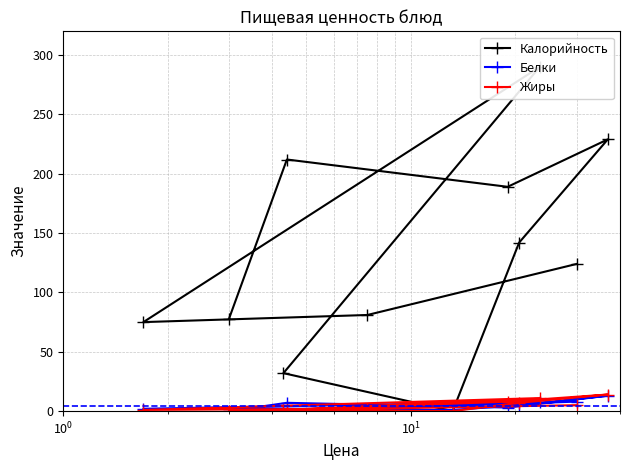

Which series ends up on top after the final intersection of Белки and Калорийность?

Калорийность